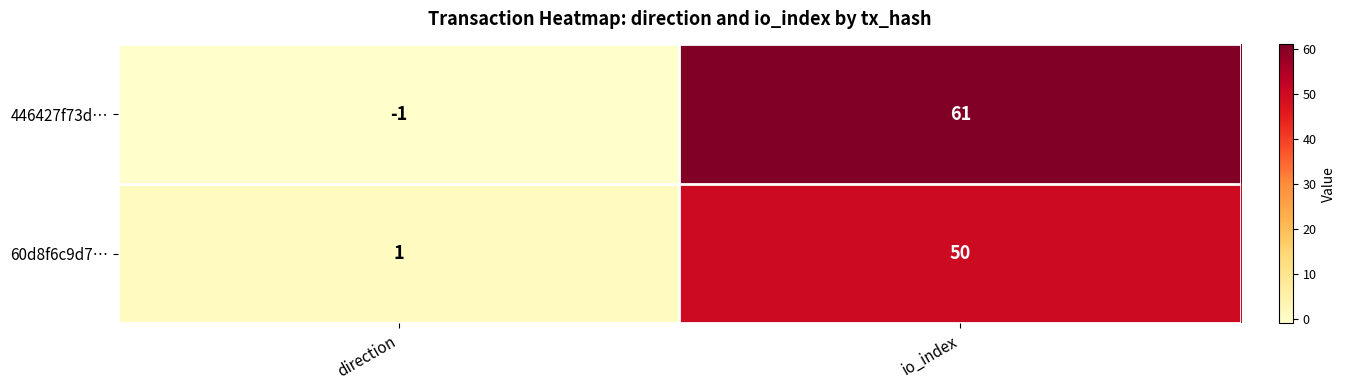

Which series changed the most between direction and io_index?

446427f73d…